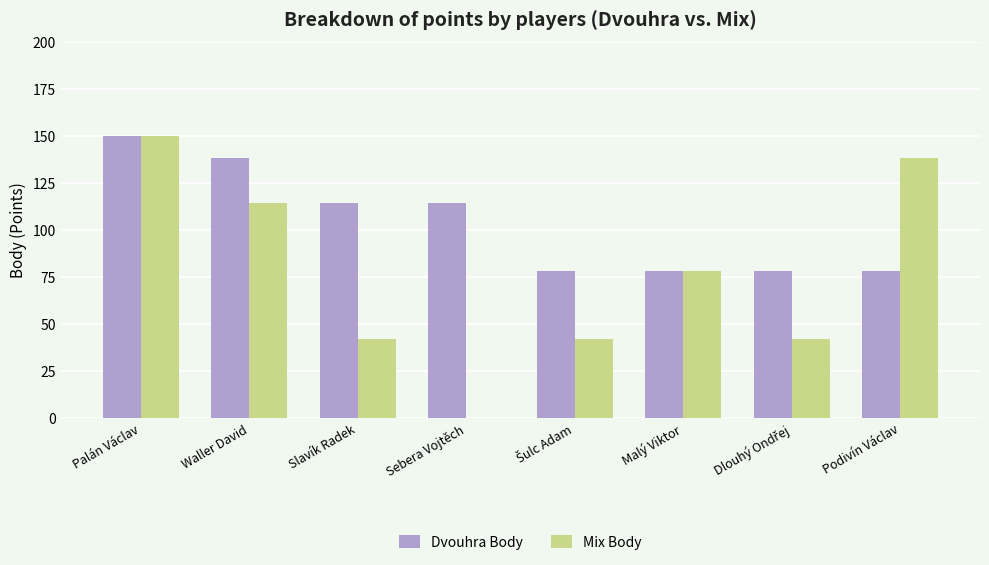

What is the total value across all series at Slavík Radek?

156